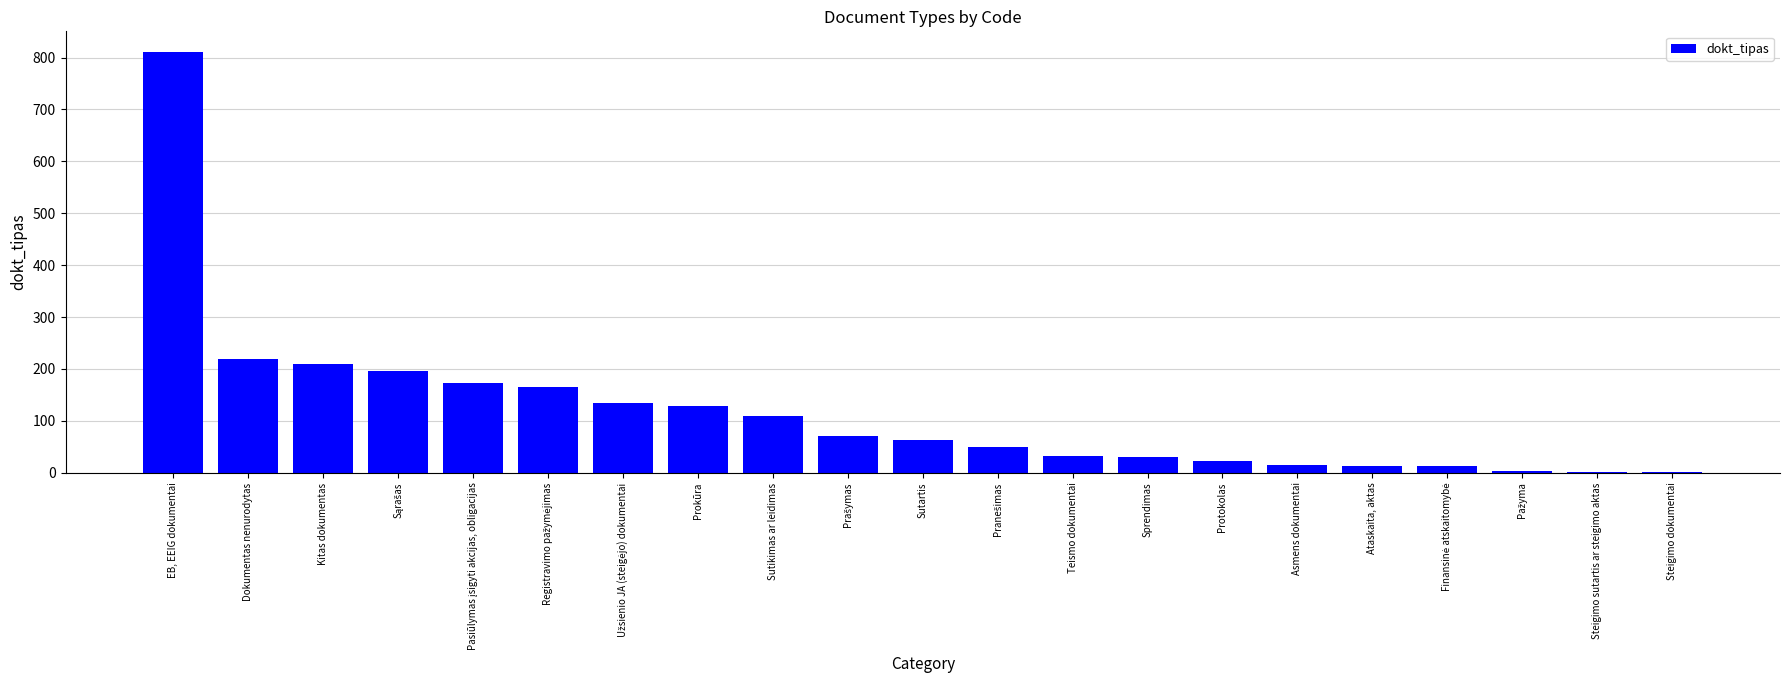

At which category does the chart reach its peak across all series?

EB, EEIG dokumentai